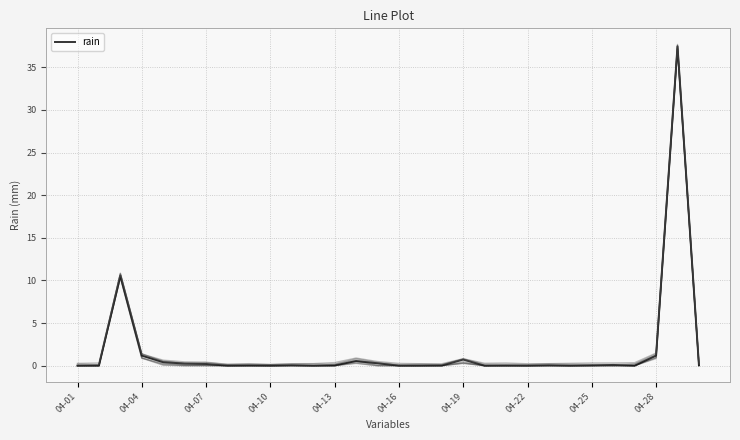

The chart shows a value of 0.1 at 22. True or false?

False